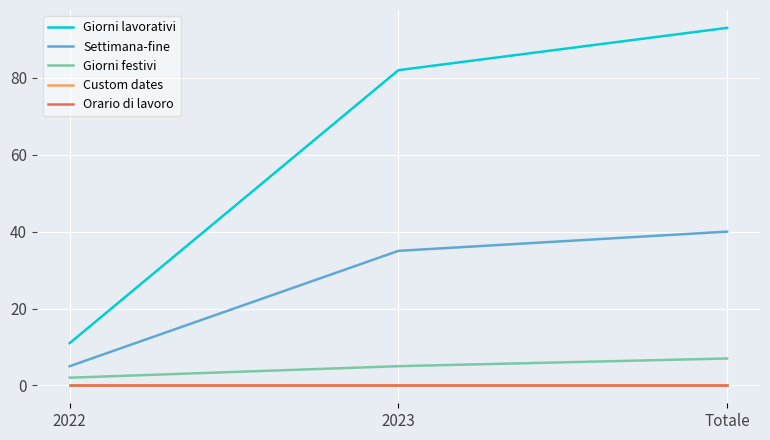

What position from the right is 2023?

2